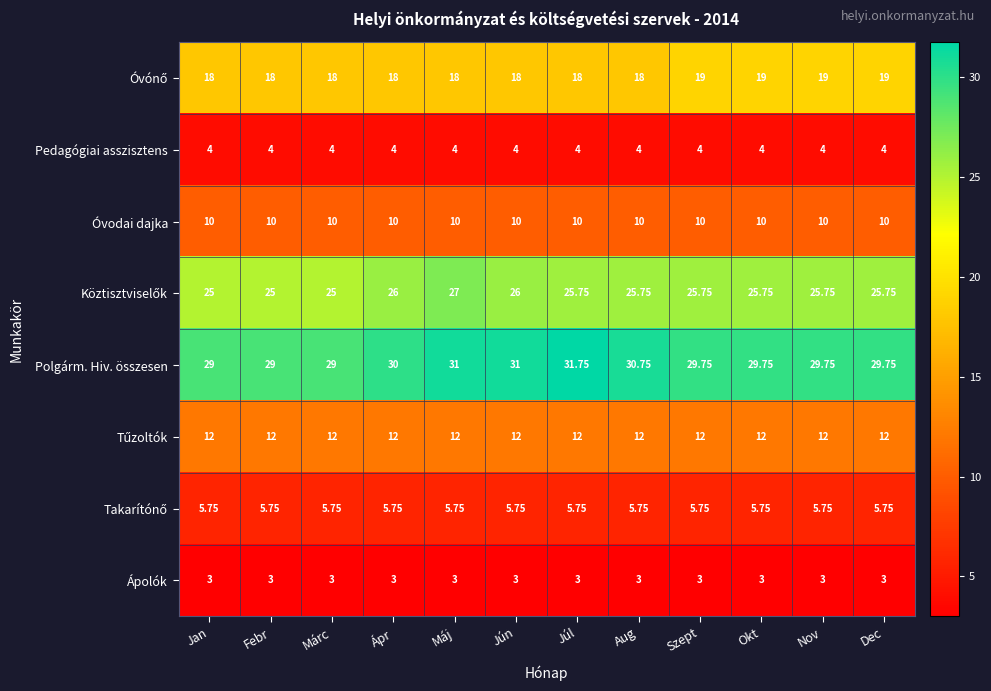

Which series has the largest range (max minus min)?

Polgárm. Hiv. összesen